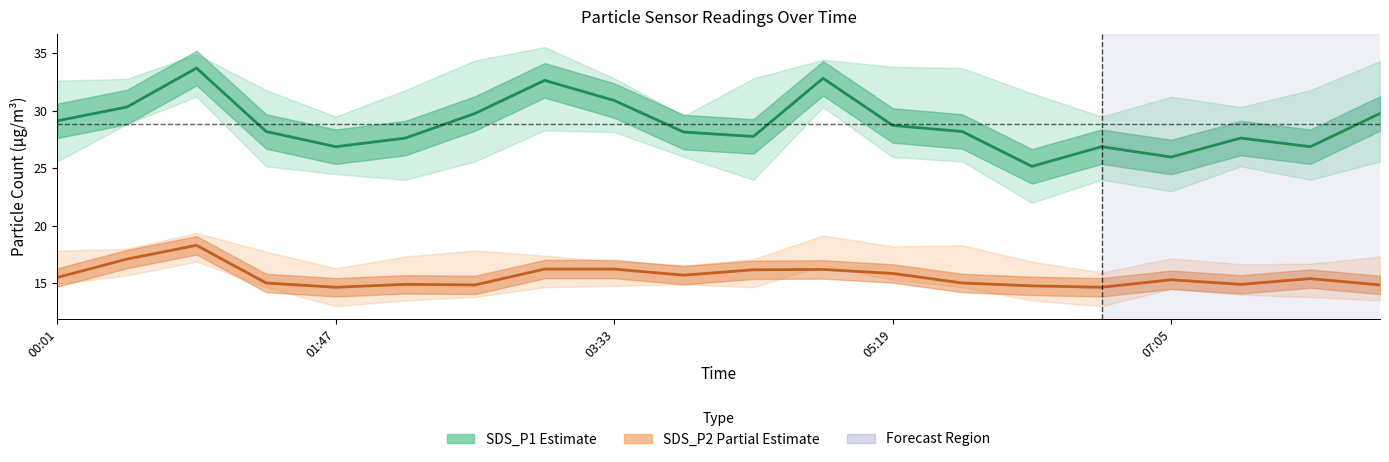

What position from the right is 13?

7